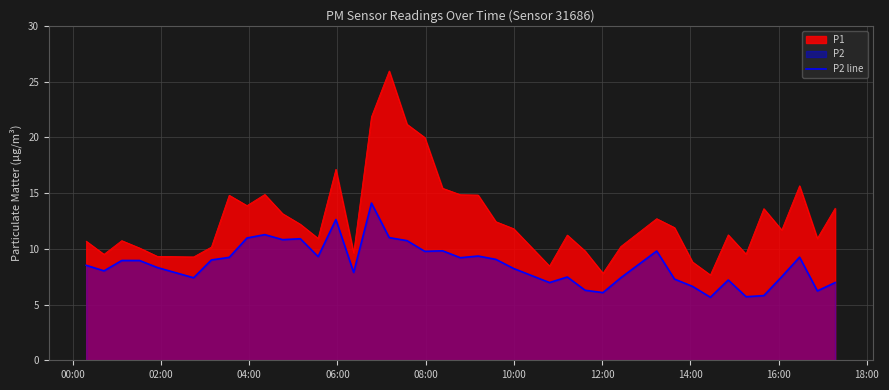

What is the minimum value for P2 line?

5.7